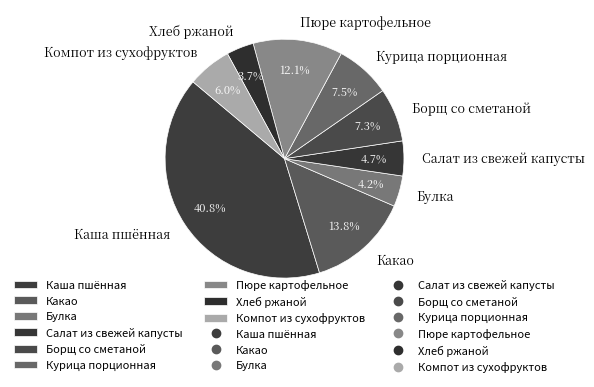

Which has a higher value, Булка or Курица порционная?

Курица порционная